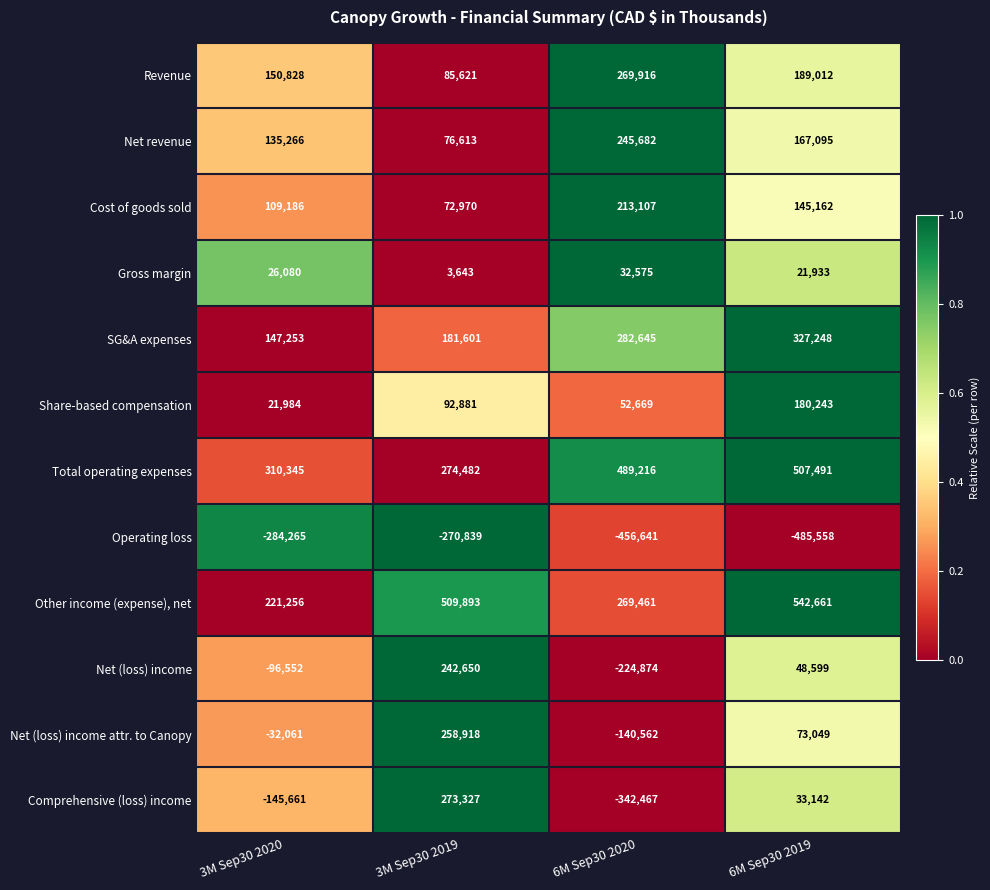

Which series has the largest total across all categories?

Total operating expenses